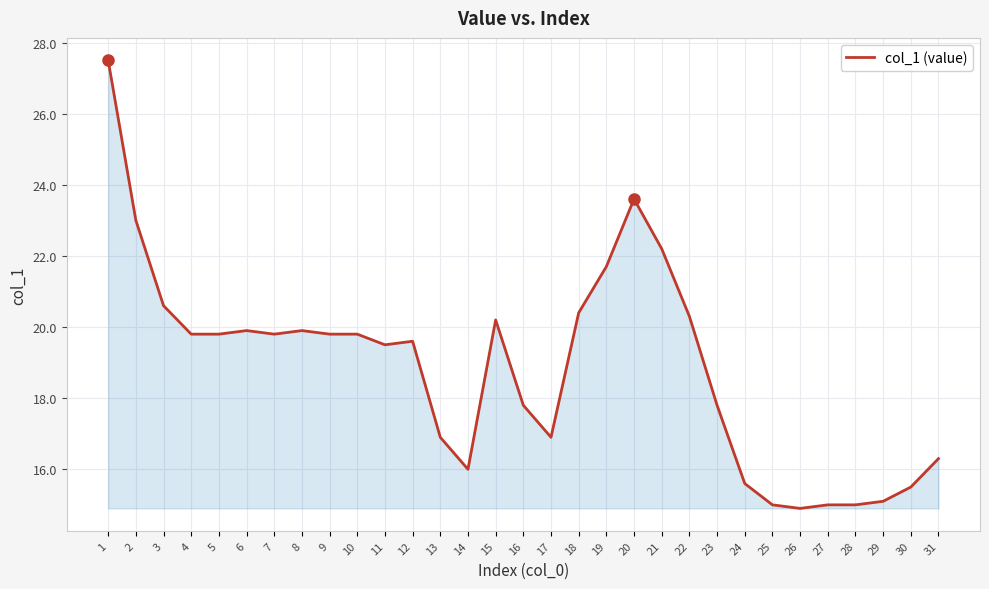

True or false: the data shows 35.5 at 6.

False